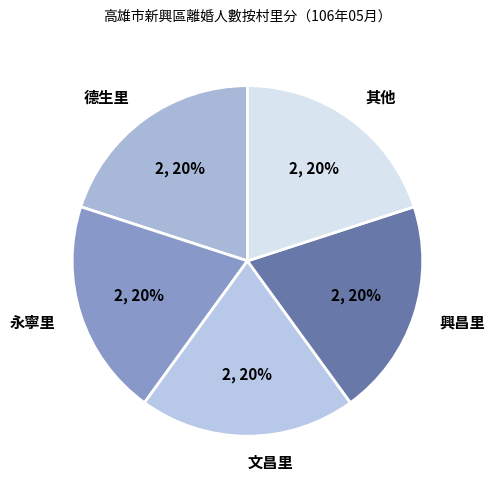

To the nearest percent, what is the difference between the 德生里 and 文昌里 slice percentages?

0%